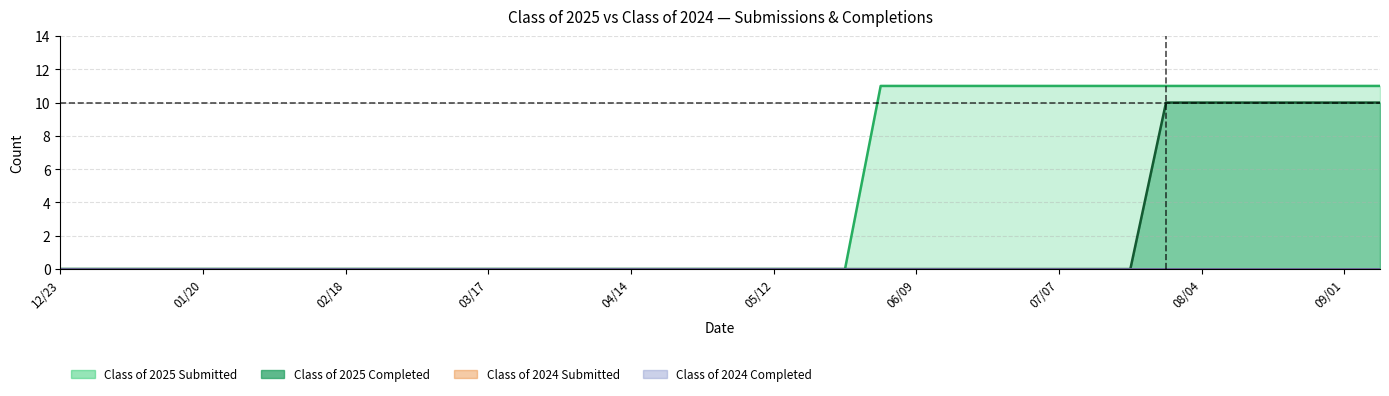

At which label does Class of 2025 Submitted reach its minimum?

12/23